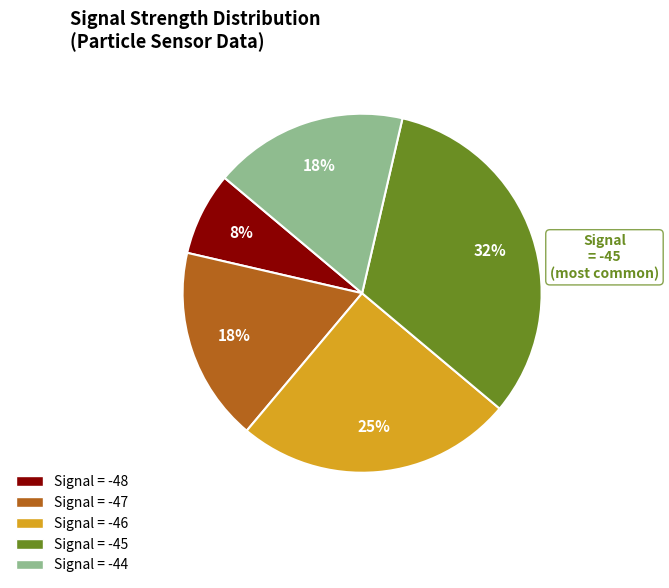

To the nearest percent, what is the average slice percentage?

20%